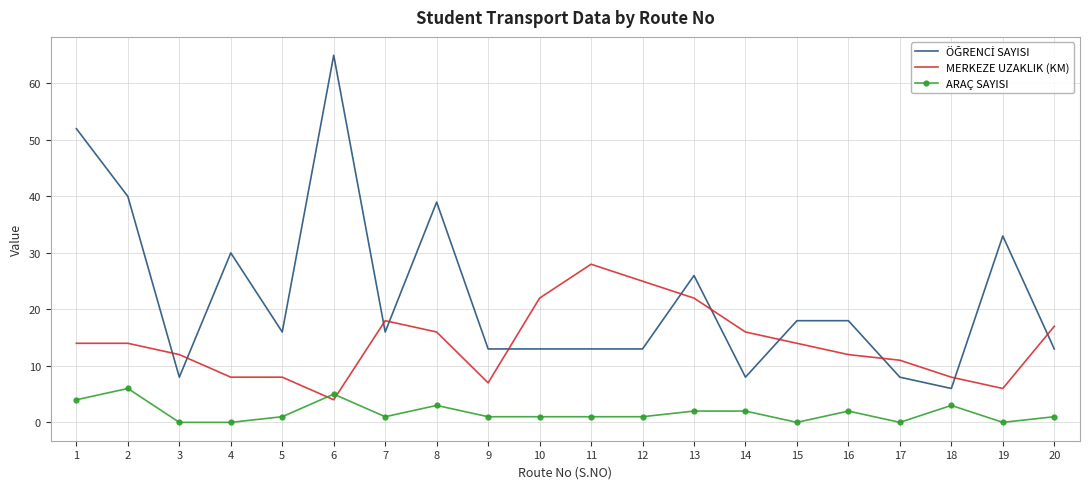

True or false: ARAÇ SAYISI has a value of 0 at 4.

True